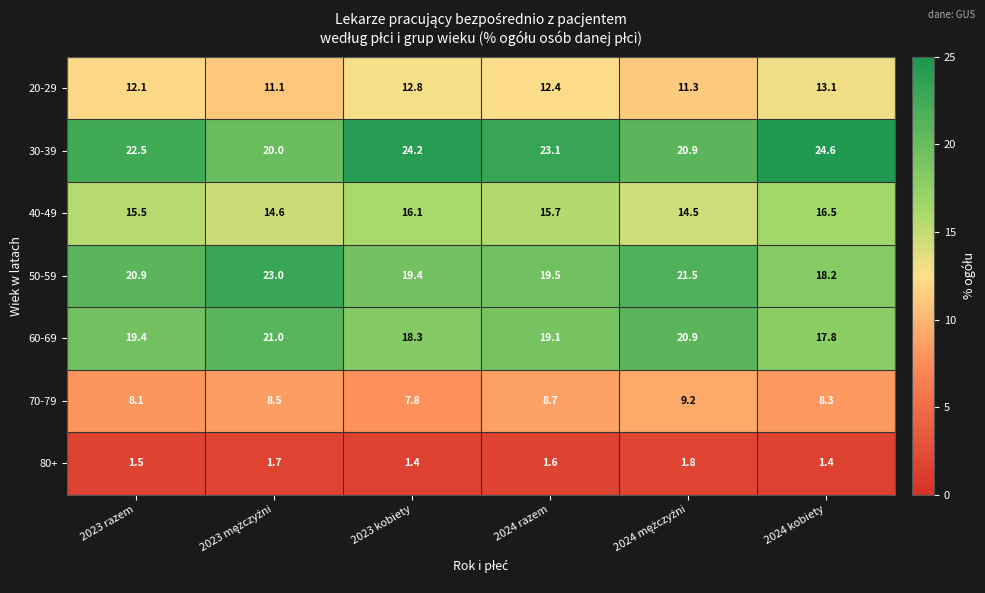

How many series are shown in this chart?

7